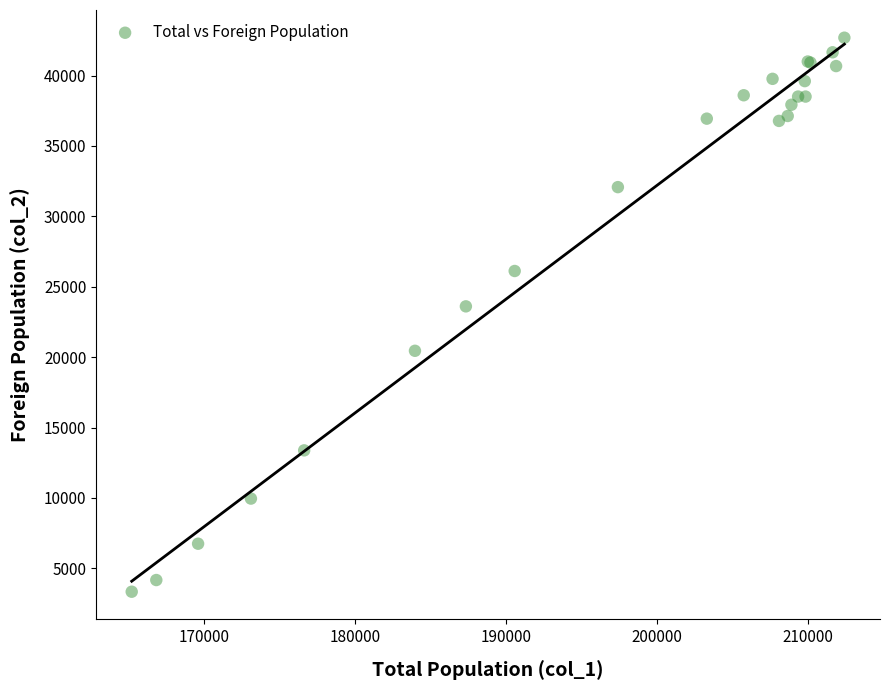

What Y value in the scatter plot is closest to 23012?

23606